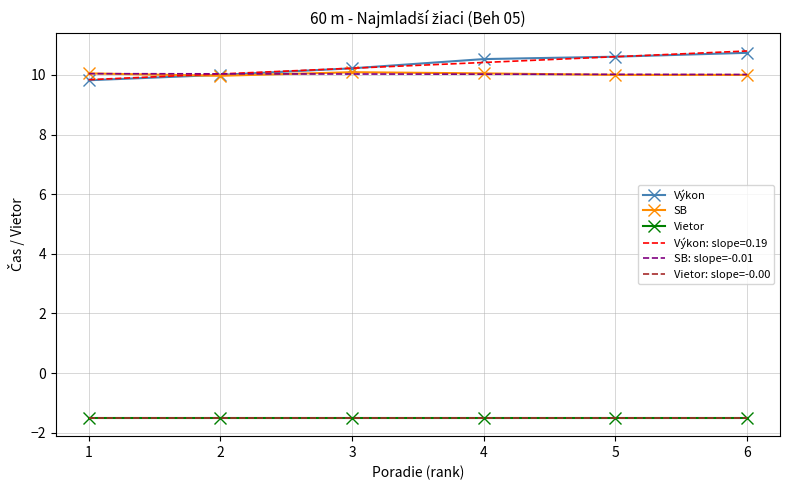

Is the value of Vietor at 6 greater than the value of SB at 2?

No